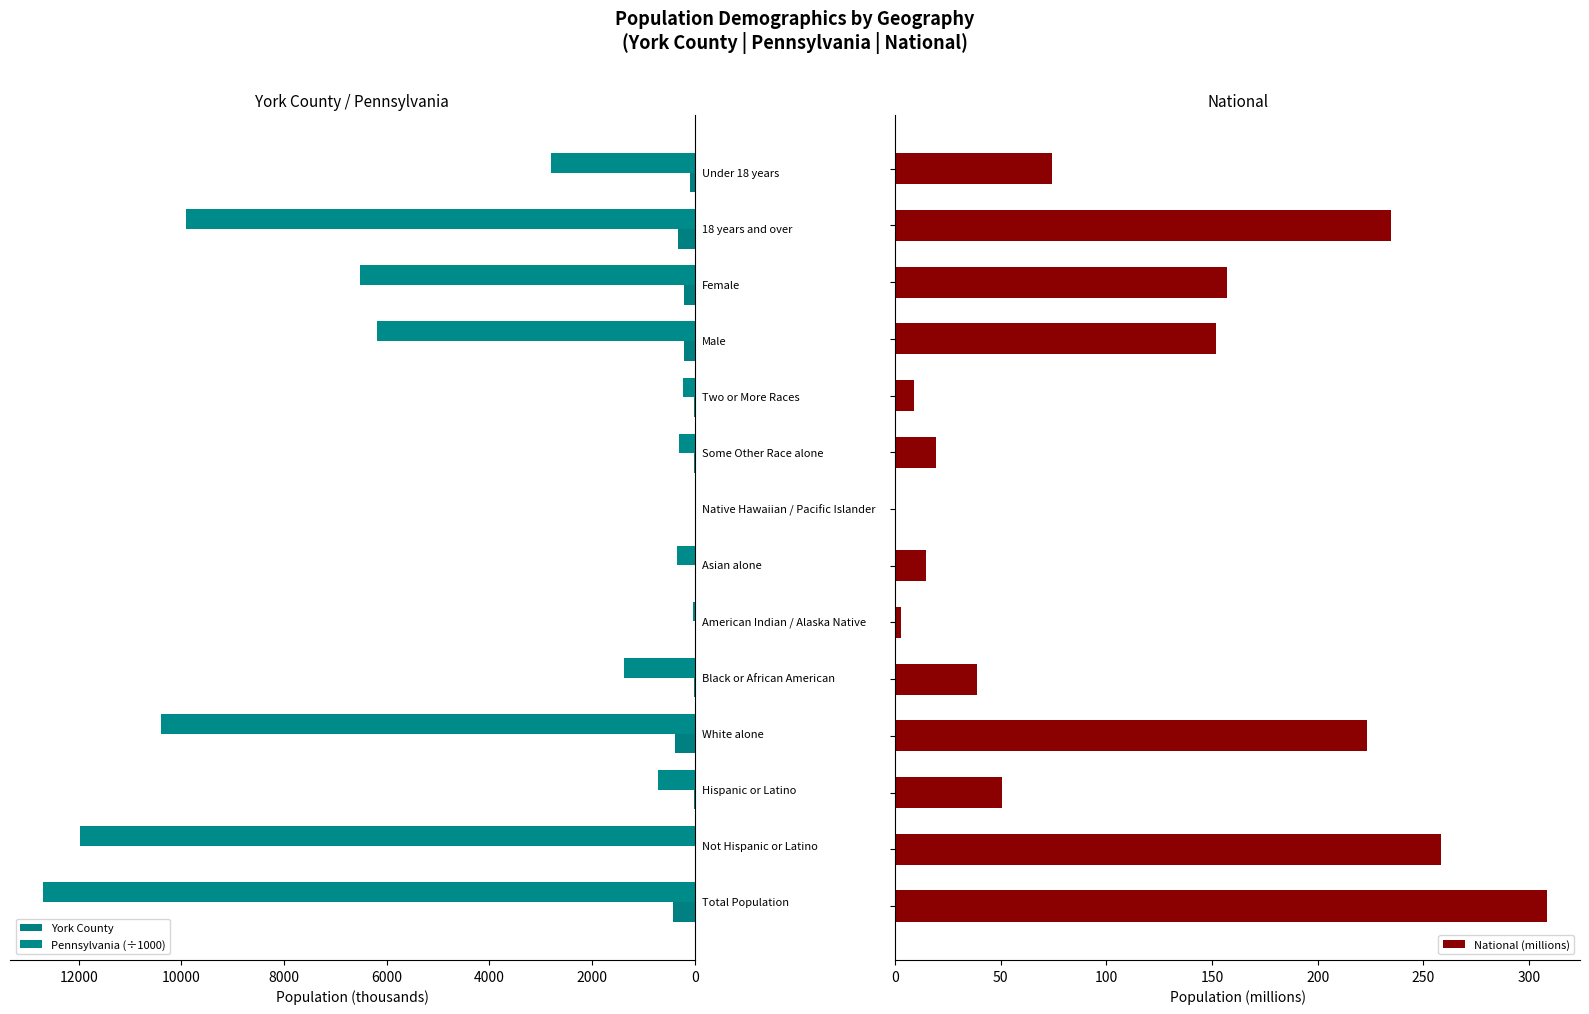

How many values in the York County series exceed 24?

8